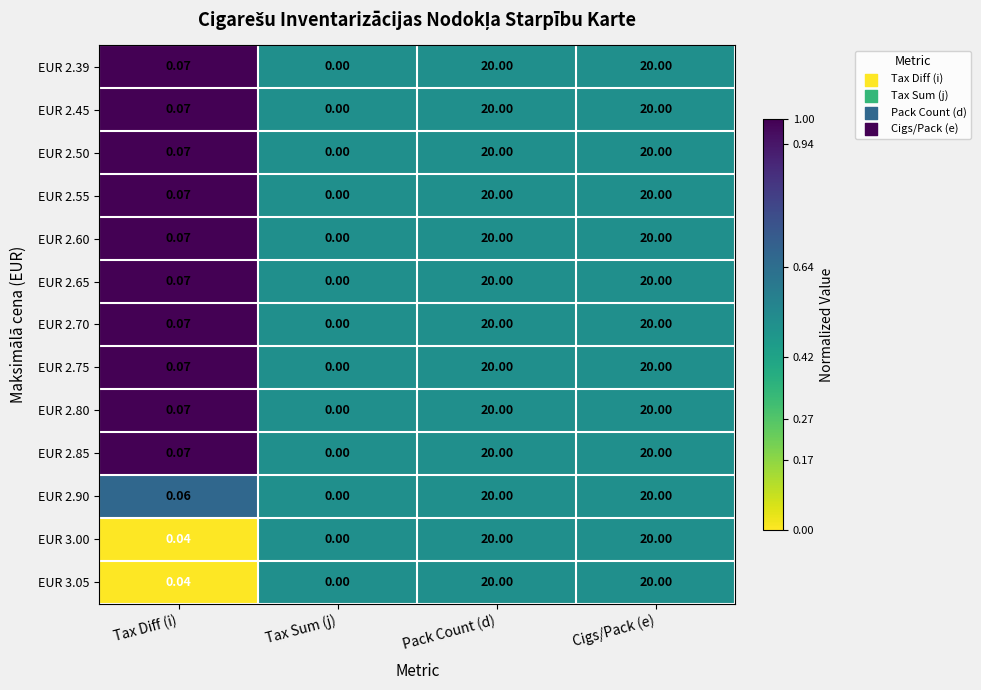

At which label is EUR 3.00 closest to 10?

Tax Diff (i)